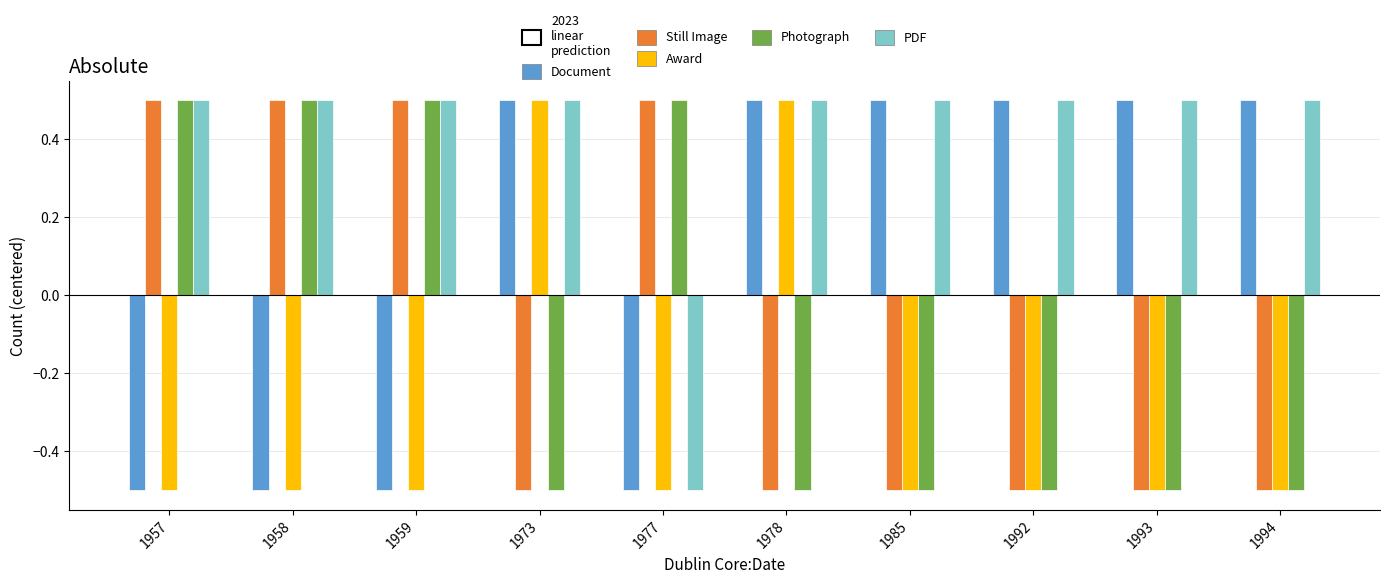

Which series has the largest total across all categories?

PDF